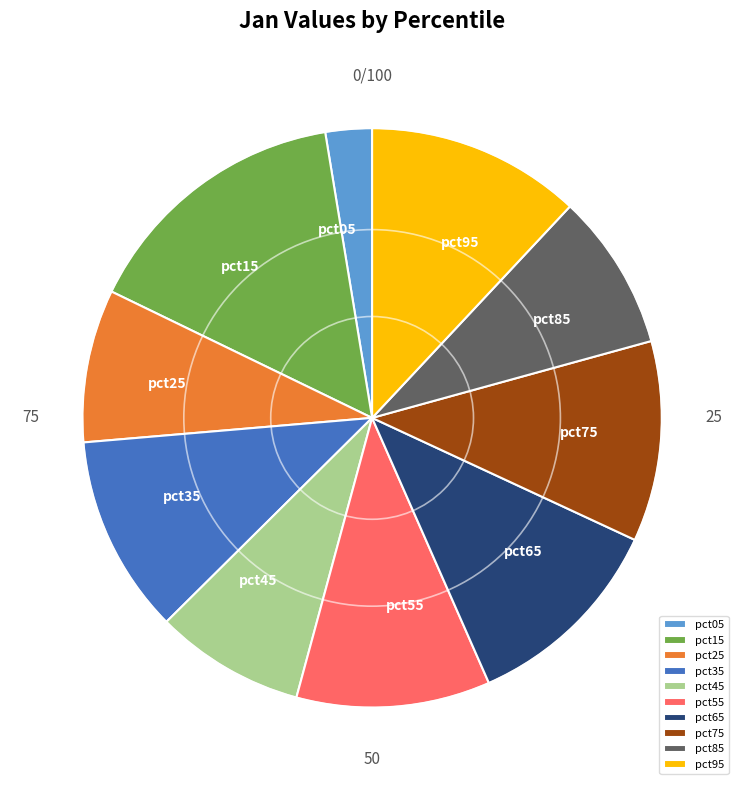

Which slice is the largest?

pct15